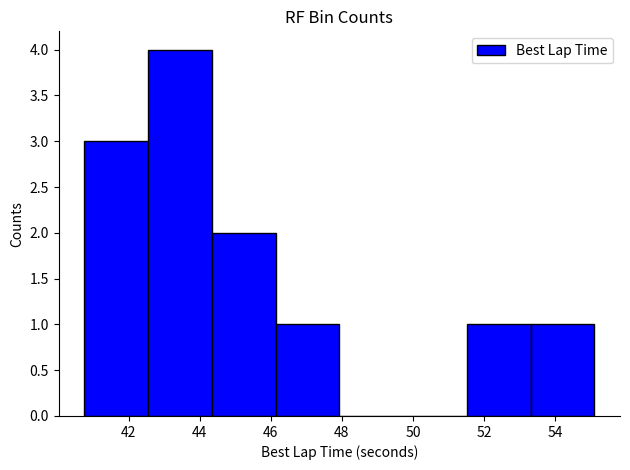

Reading left to right, list every bar in this chart as the range it spans on the x-axis followed by its height. Neither the bar edges nor the heights are printed on the chart, so give them approximately, as read against the axes.

40.8 to 42.6: 3
42.6 to 44.4: 4
44.4 to 46.2: 2
46.2 to 48.0: 1
48.0 to 49.8: 0
49.8 to 51.6: 0
51.6 to 53.4: 1
53.4 to 55.2: 1